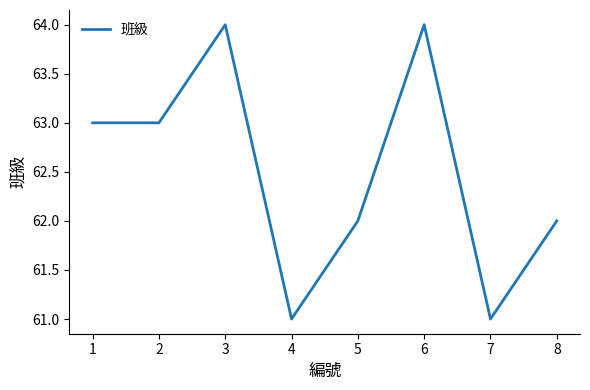

What is the ratio of the value at 4 to the value at 6?

1.0